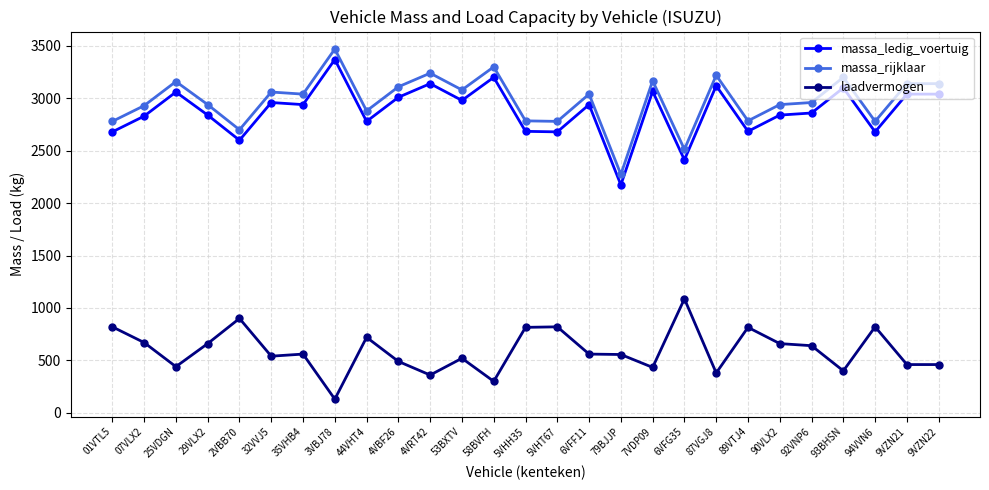

What is the sum of all massa_rijklaar values?

80414